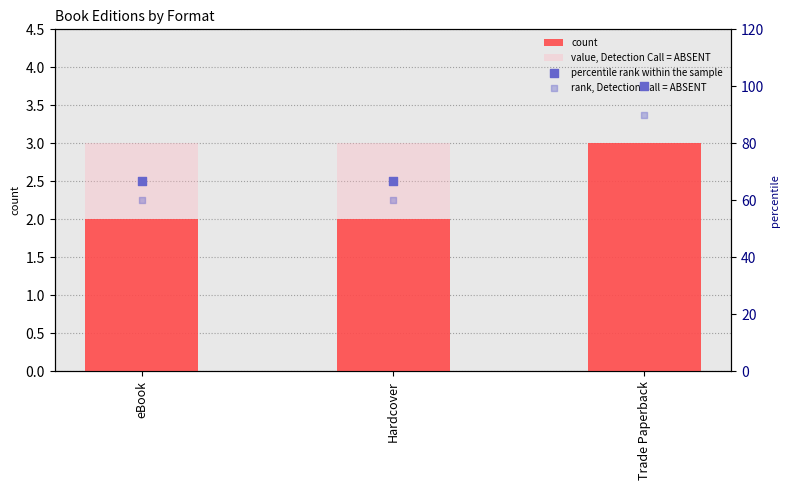

What is the total value across all series at Trade Paperback?

196.0